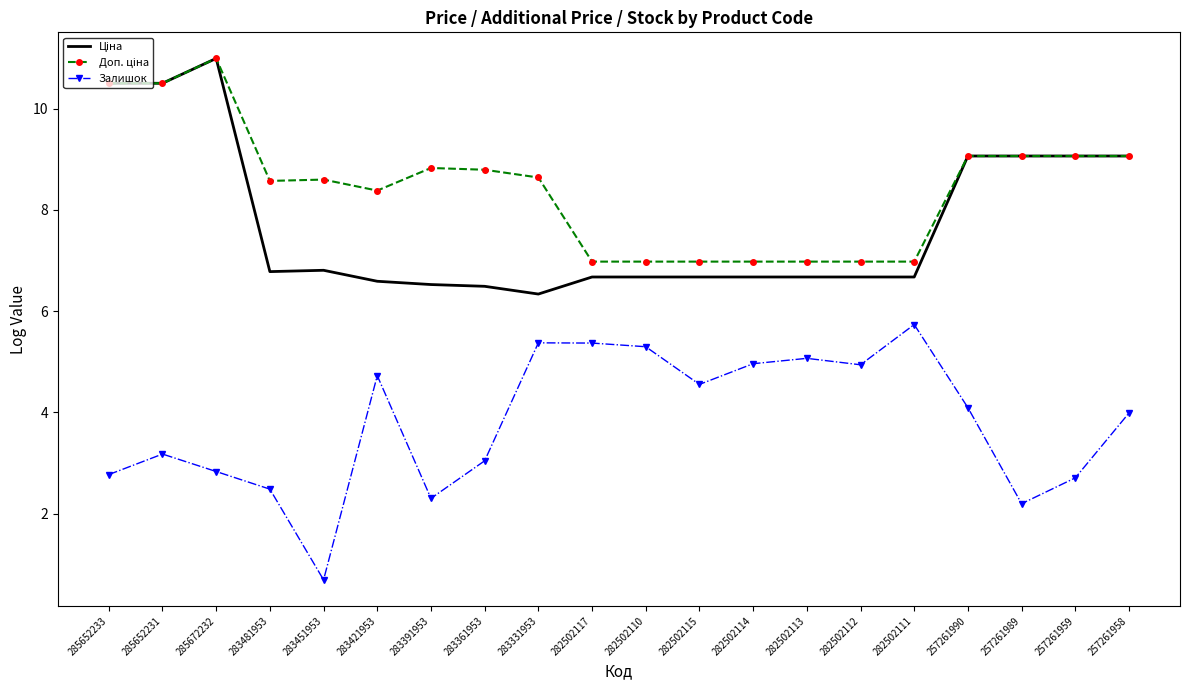

What position from the left is 282502112?

15